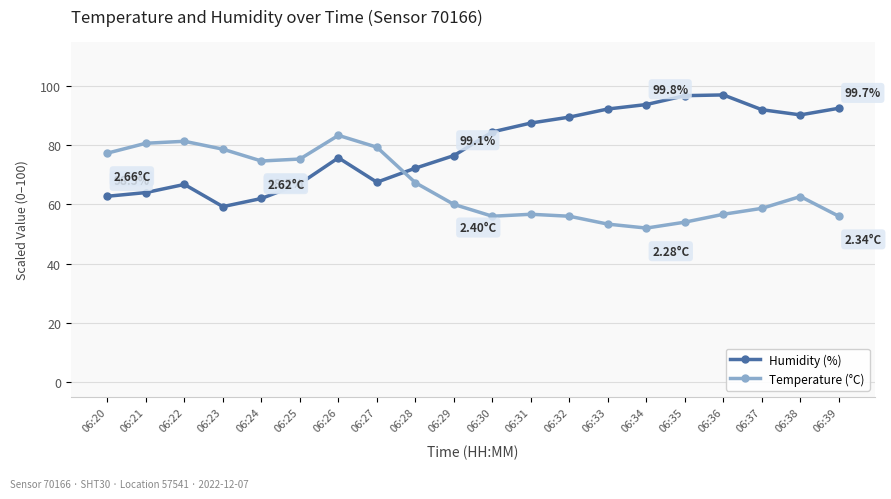

At which category is the sum across all series the highest?

06:26